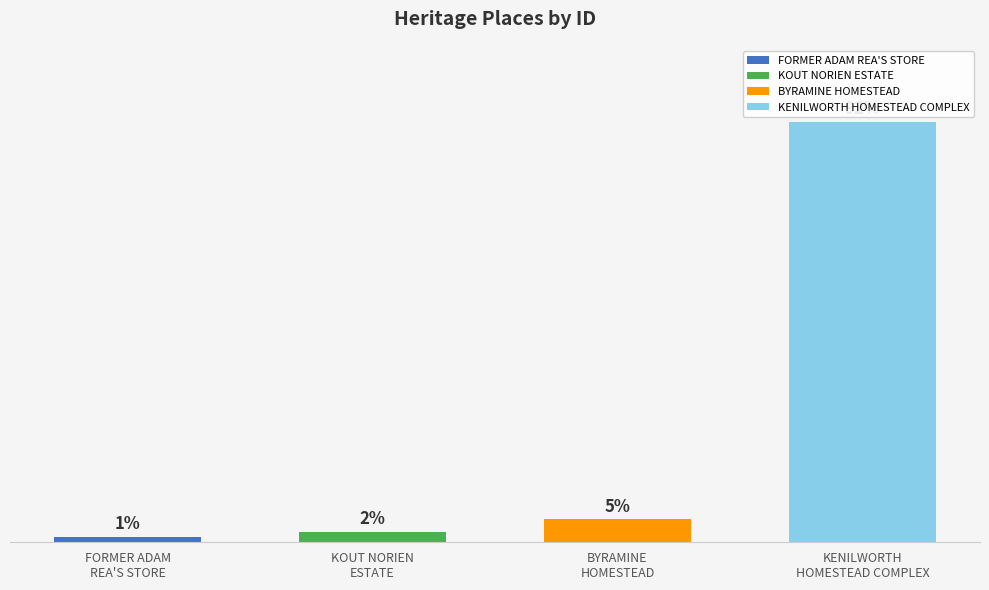

What is the label of the 4th bar from the right?

FORMER ADAM REA'S STORE